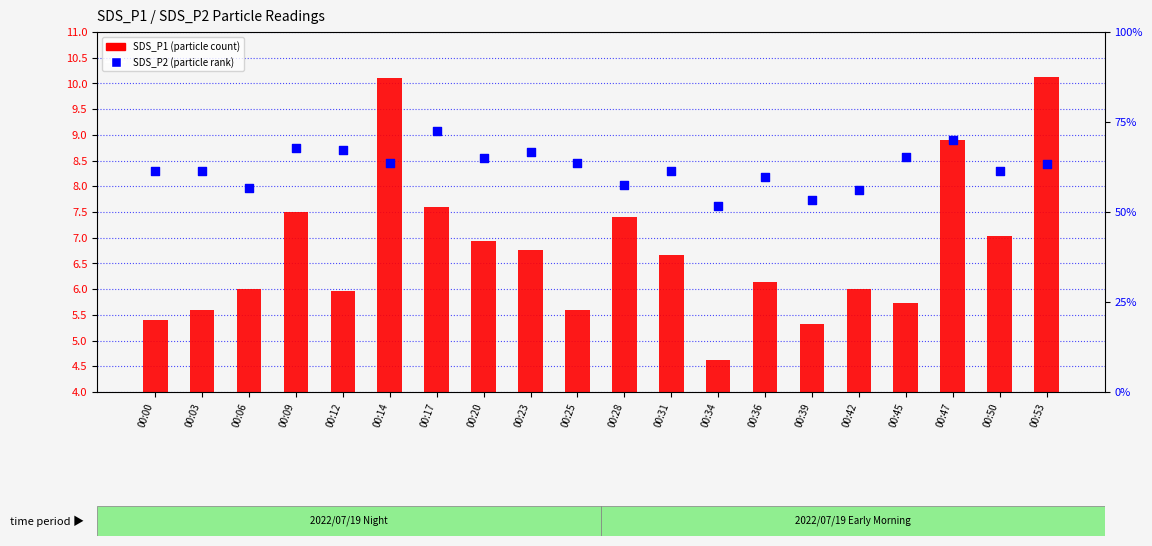

What are all the series names shown in the legend?

SDS_P1 (particle count), SDS_P2 (particle rank)